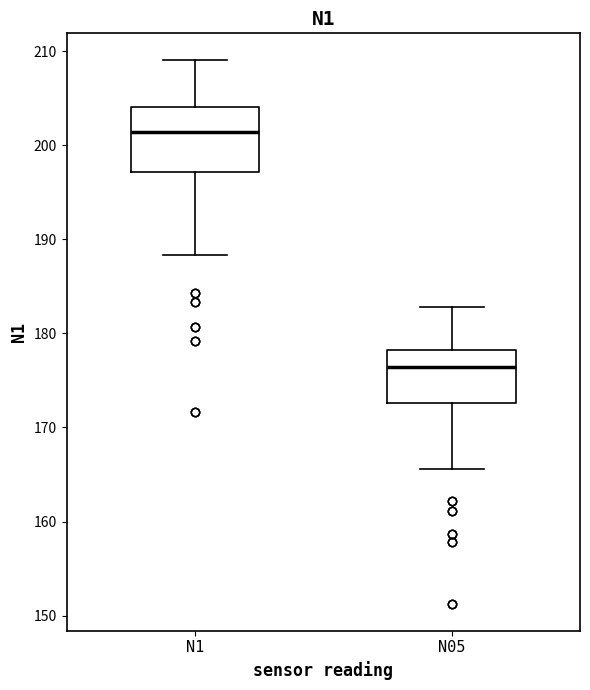

Which box has the lowest median line?

N05